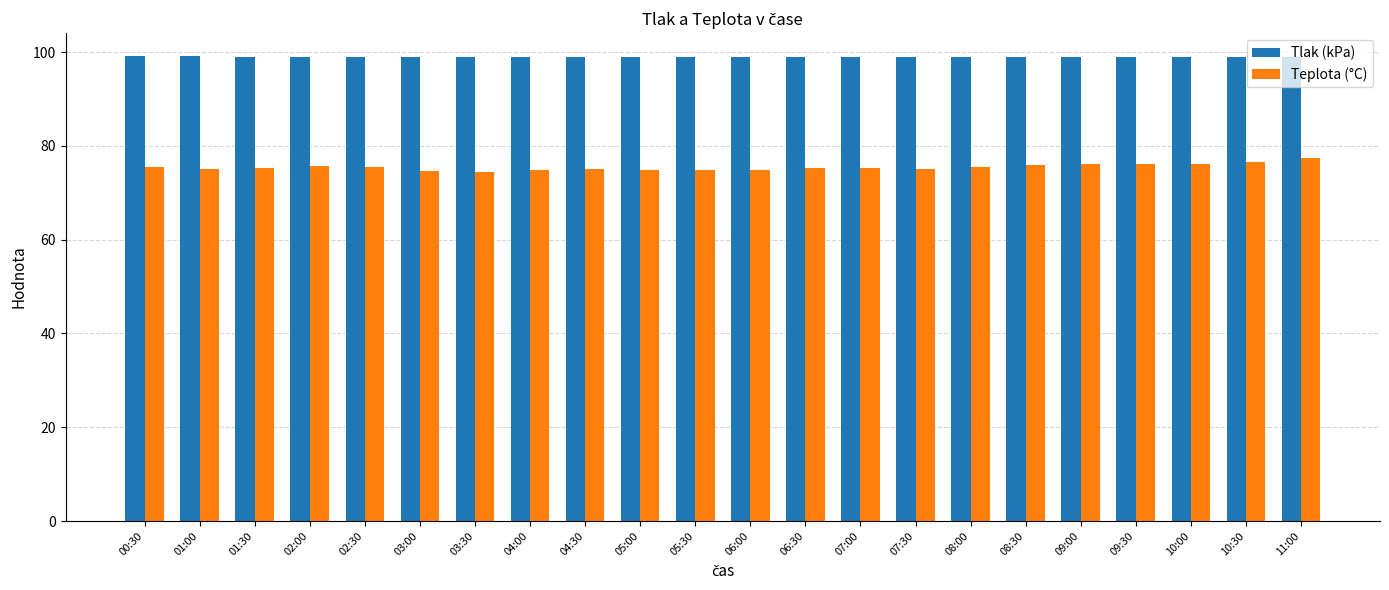

At how many categories does at least one series exceed 81?

22